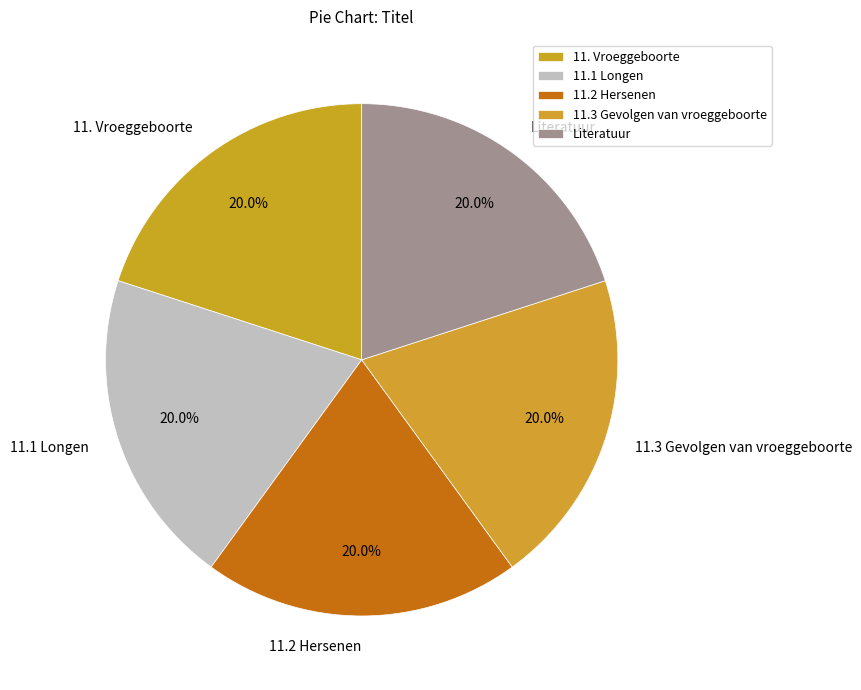

Do Literatuur and 11.3 Gevolgen van vroeggeboorte together represent more than half of the pie?

No